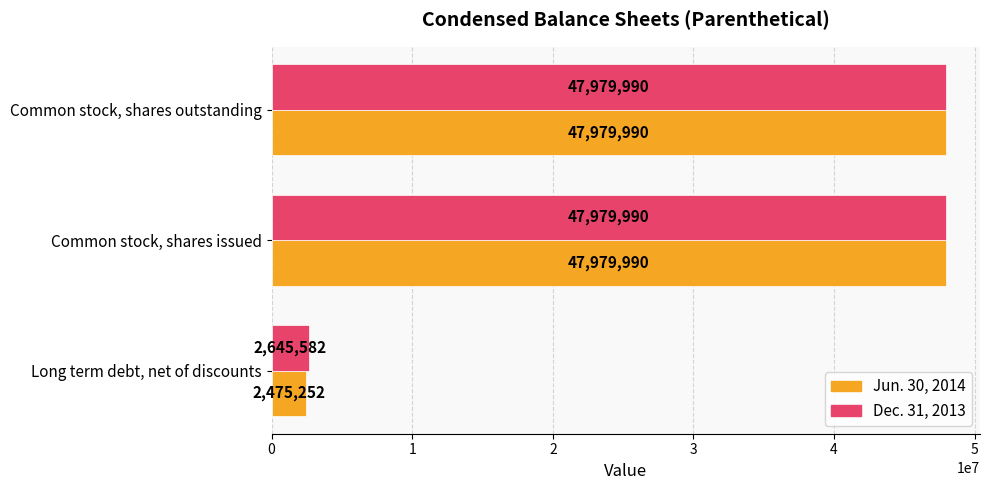

Which series has the widest spread of values?

Jun. 30, 2014